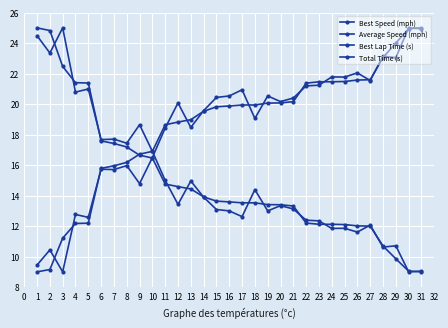

What is the spread (max minus min) of values at 25?

9.9